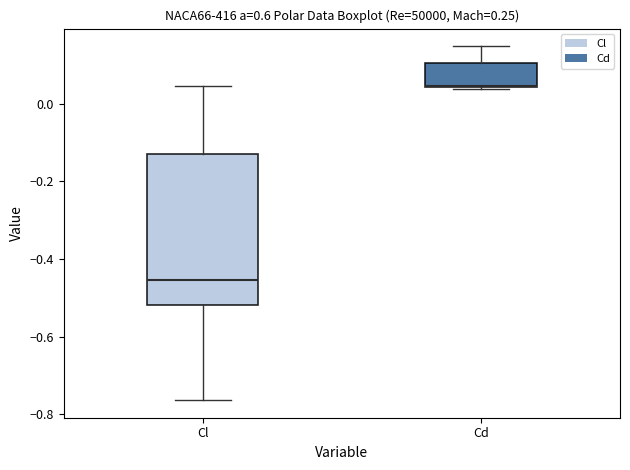

Reading left to right, read every box against the y-axis: the position of its median line, the range the box covers, and the ends of its whiskers. The values are not printed on the chart, so give them approximately, as read against the axis.

Cl: median -0.46, box -0.52 to -0.12, whiskers -0.76 to 0.04
Cd: median 0.04 (drawn on the box's lower edge), box 0.04 to 0.10, whiskers 0.04 to 0.14